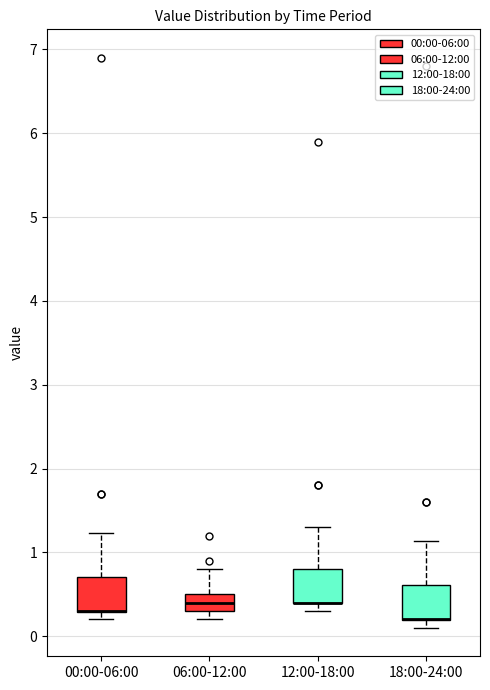

Reading left to right, transcribe this box plot: for each box, give where its median line is, the range the box spans, and where its two whiskers end, as read against the y-axis. The values are not printed on the chart, so give them approximately, as read against the axis.

00:00-06:00: median 0.3 (drawn on the box's lower edge), box 0.3 to 0.7, whiskers 0.2 to 1.2
06:00-12:00: median 0.4, box 0.3 to 0.5, whiskers 0.2 to 0.8
12:00-18:00: median 0.4 (drawn on the box's lower edge), box 0.4 to 0.8, whiskers 0.3 to 1.3
18:00-24:00: median 0.2 (drawn on the box's lower edge), box 0.2 to 0.6, whiskers 0.1 to 1.1